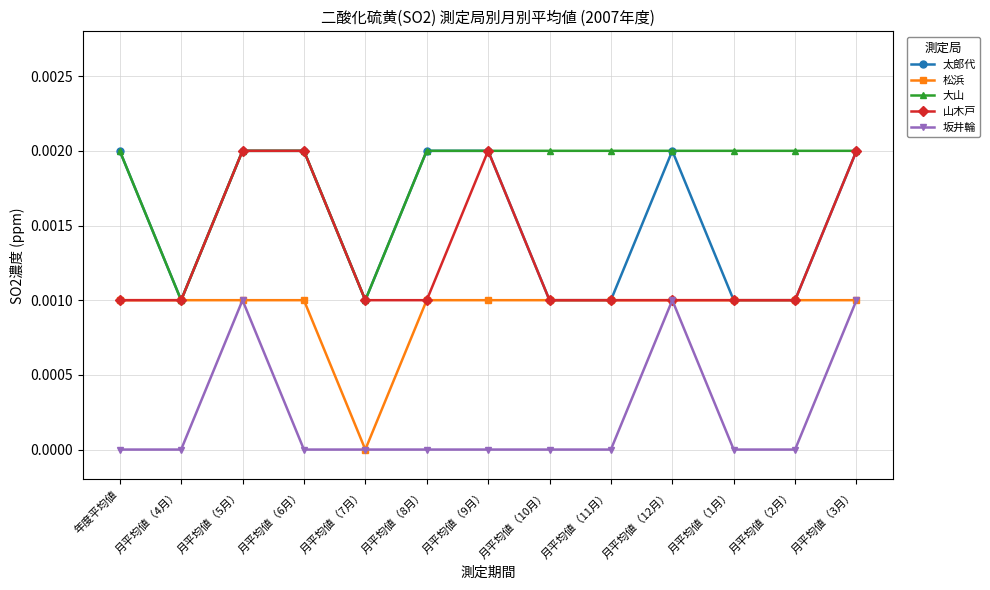

The value of 大山 at 月平均値（8月） is 0.0. True or false?

True